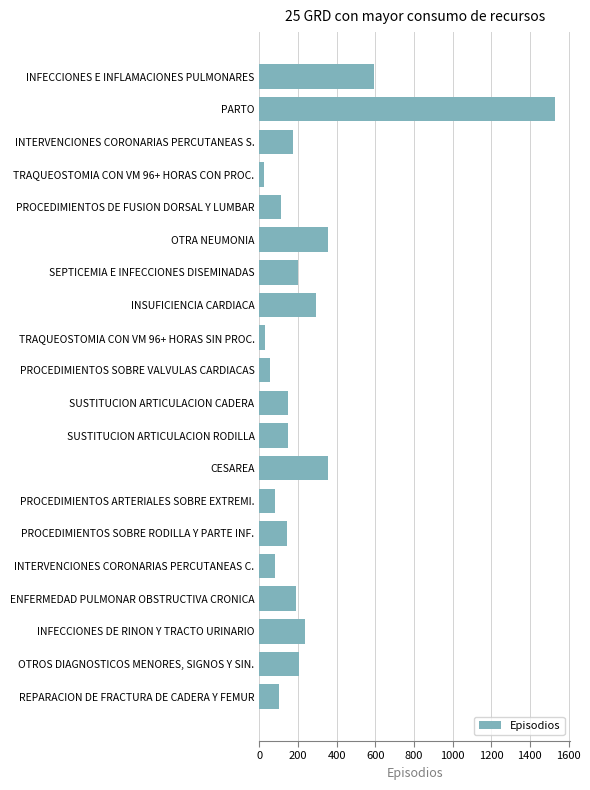

What is the change in value from INFECCIONES E INFLAMACIONES PULMONARES to PROCEDIMIENTOS SOBRE VALVULAS CARDIACAS?

-537